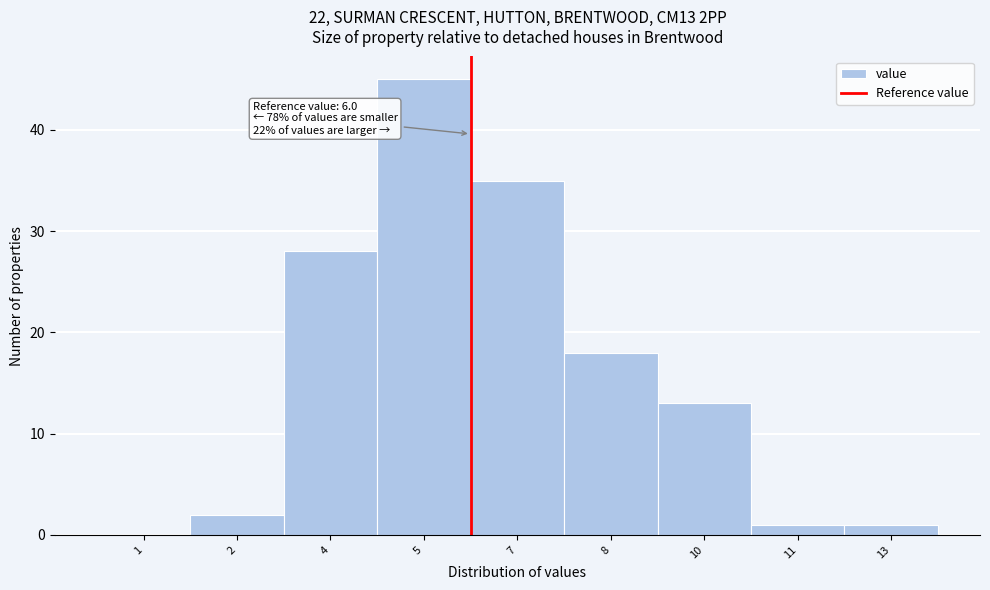

Reading left to right, extract all data points from this chart.

1=0	2=2	4=28	5=45	7=35	8=18	10=13	11=1	13=1